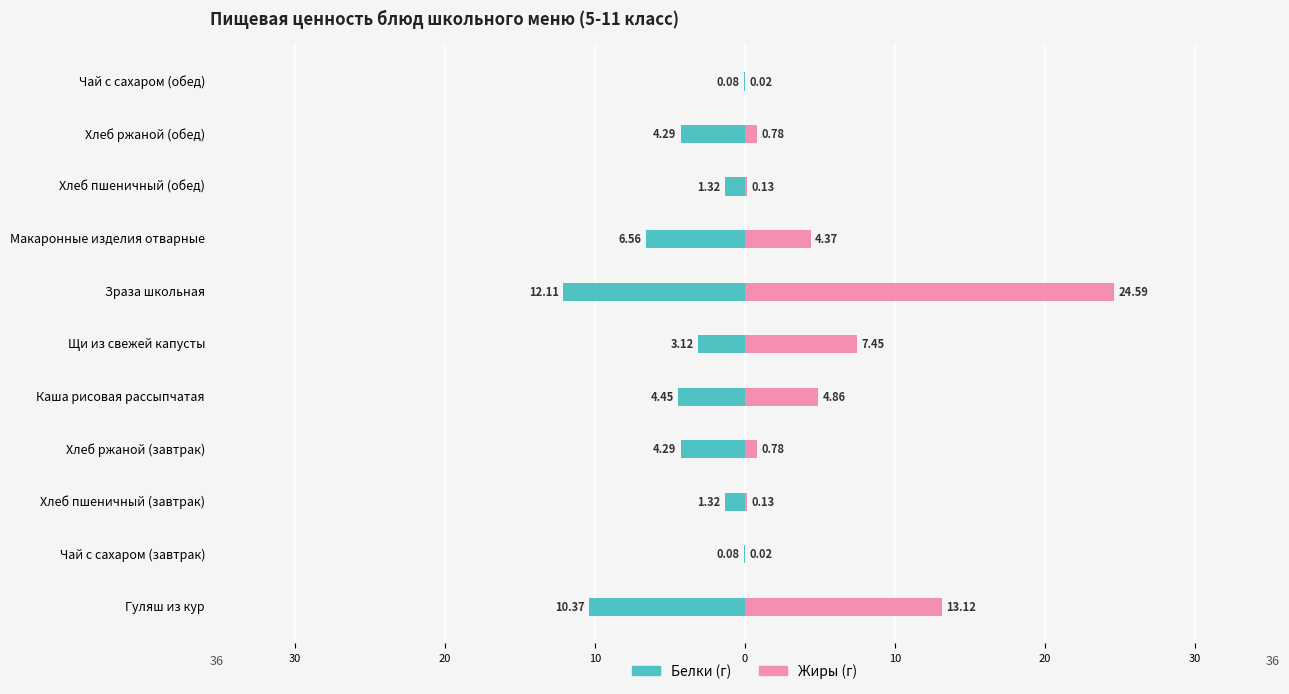

Which series has the largest range (max minus min)?

Жиры